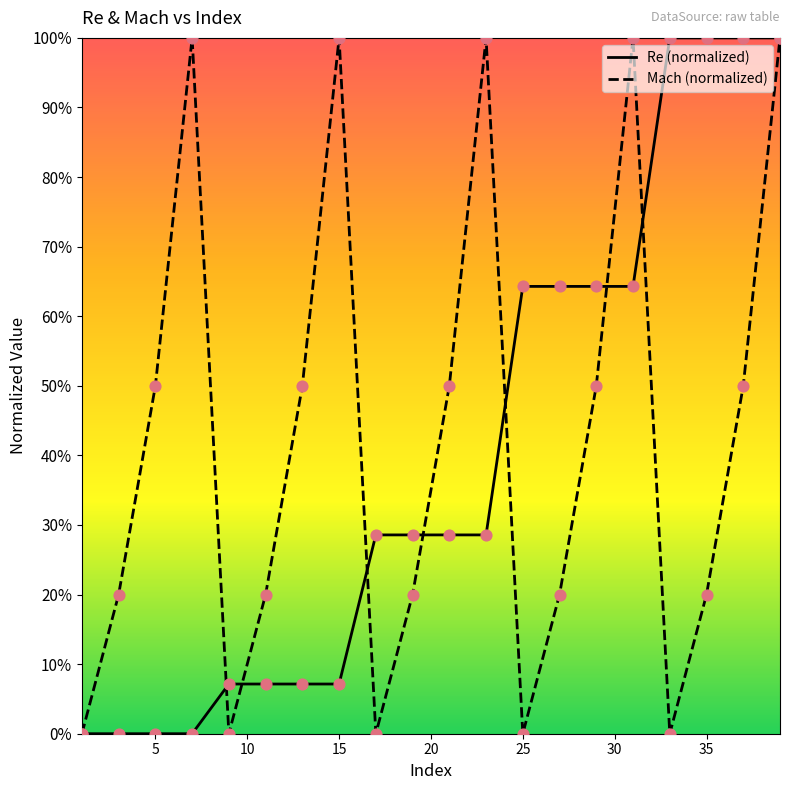

At which category is the sum across all series the highest?

39